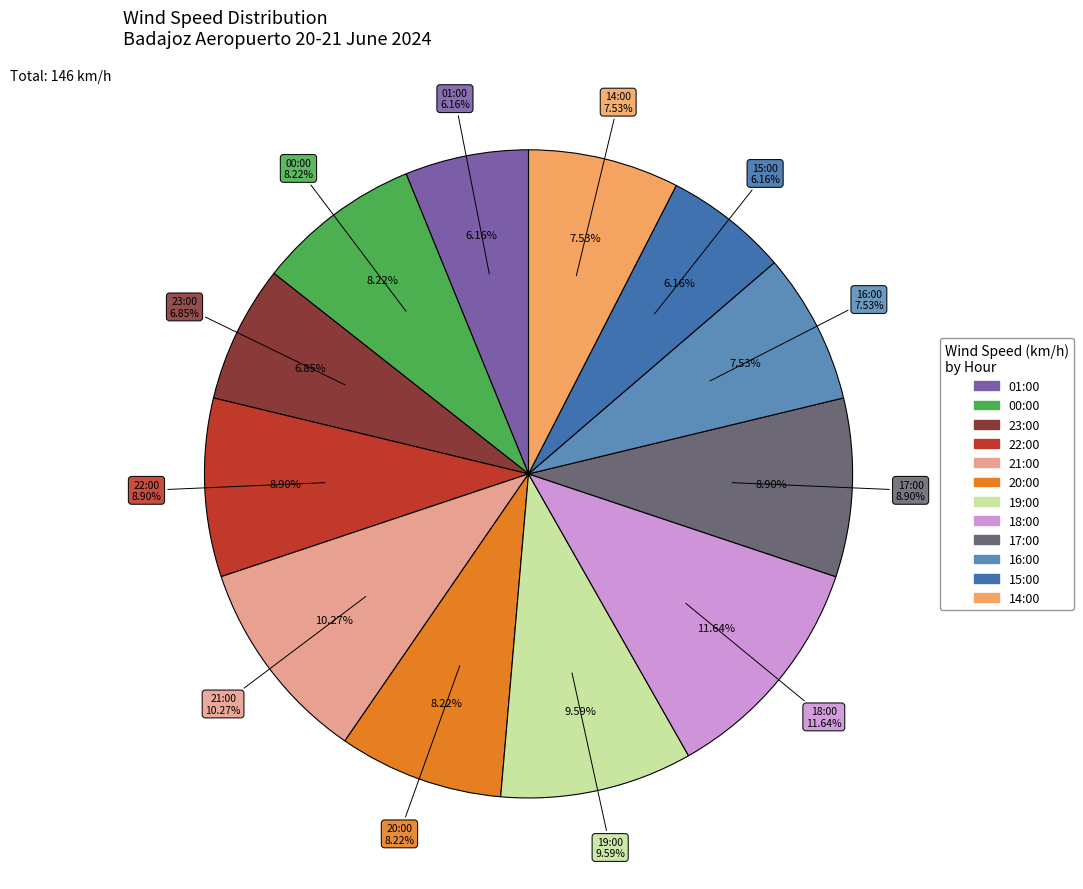

Count the number of slices in the pie.

12